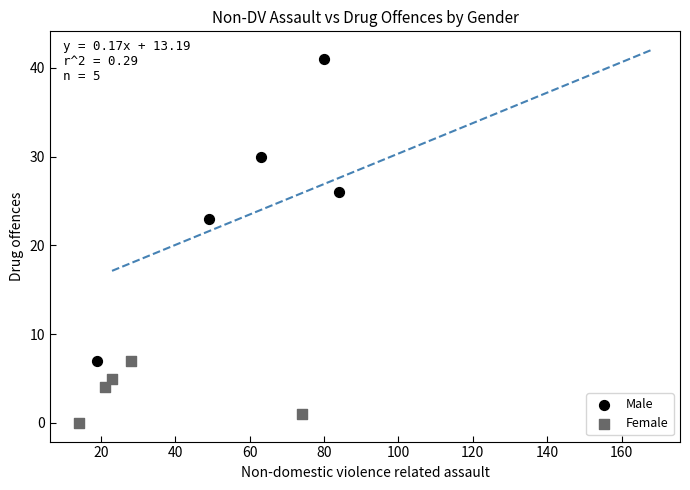

Which series reaches the minimum Y coordinate?

Female